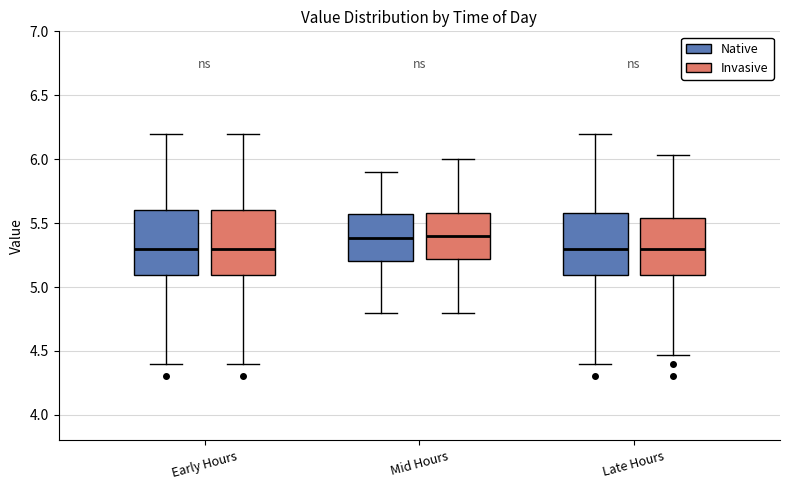

Where is the lower edge of the box for Early Hours (Invasive) on the y-axis? The values are not printed on the chart, so give them approximately, as read against the axis.

5.10